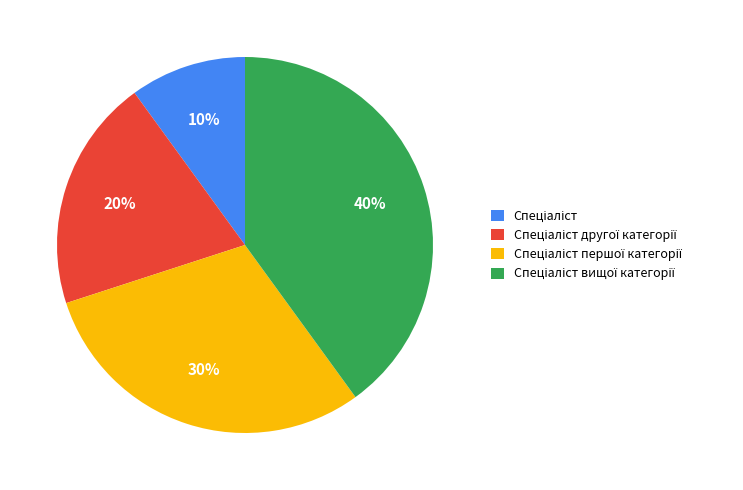

How many segments does this pie chart have?

4